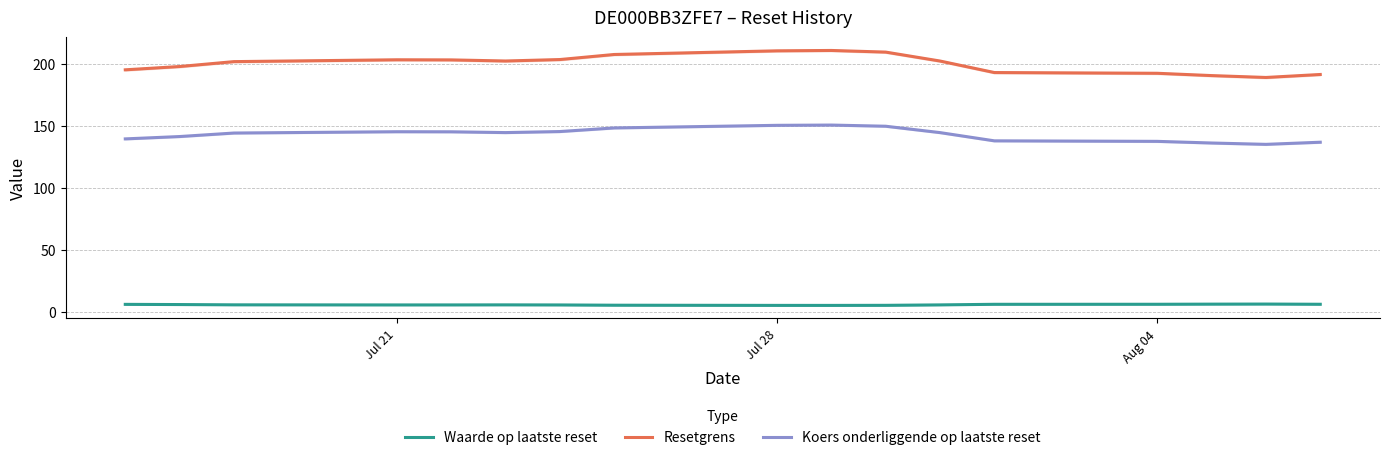

True or false: Waarde op laatste reset and Resetgrens intersect in this chart.

False